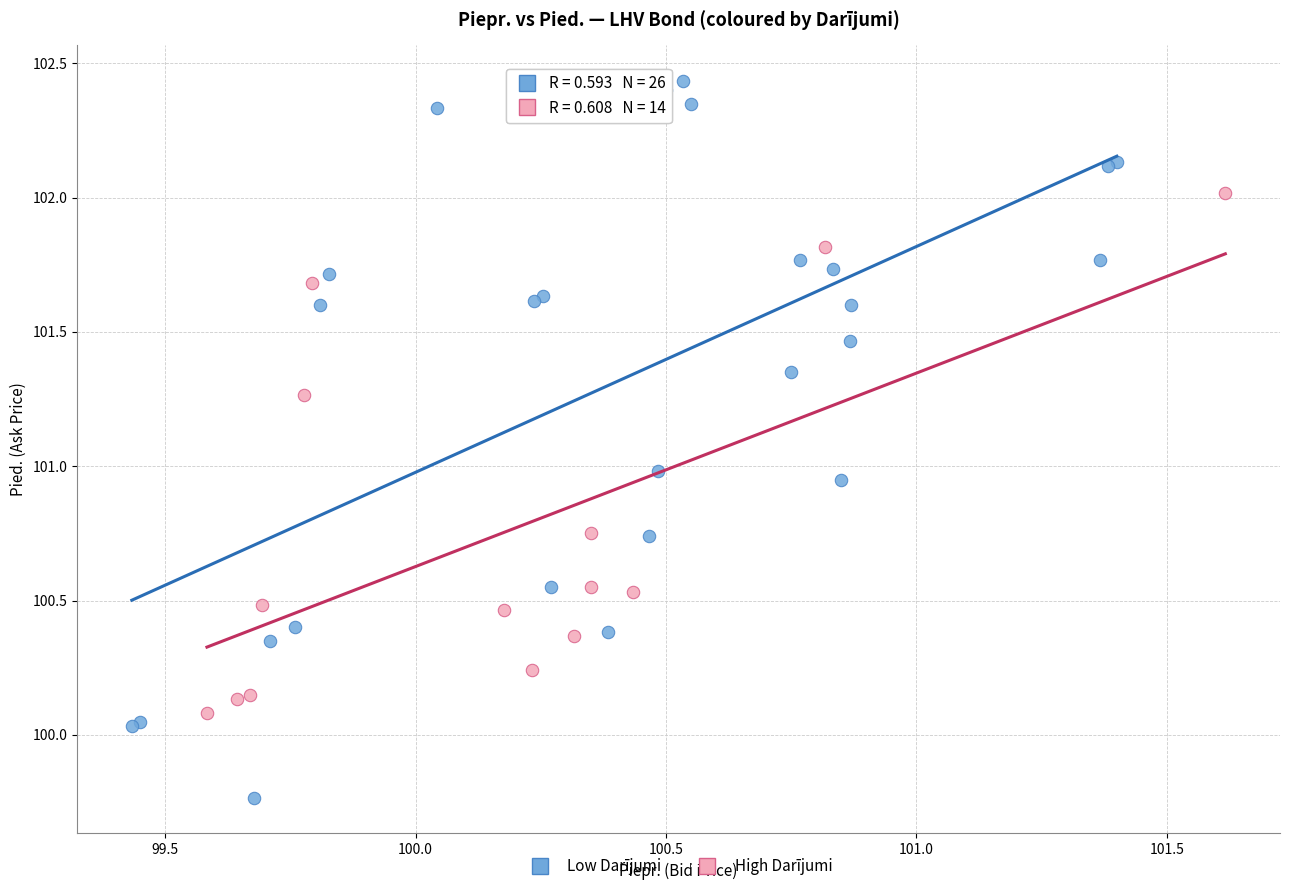

Which series reaches the maximum Y coordinate?

Low Darījumi